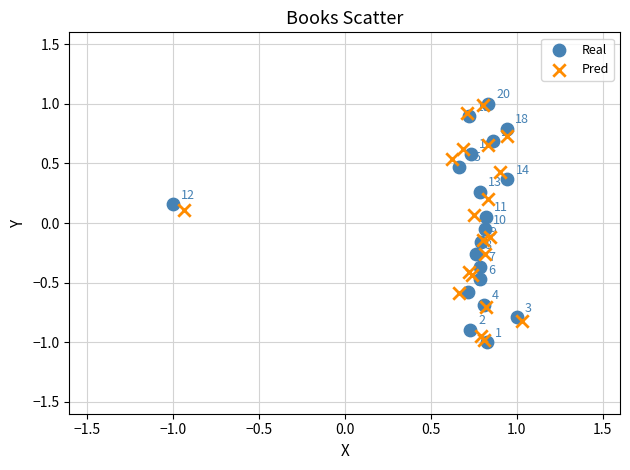

Which series has the widest spread of Y values?

Real